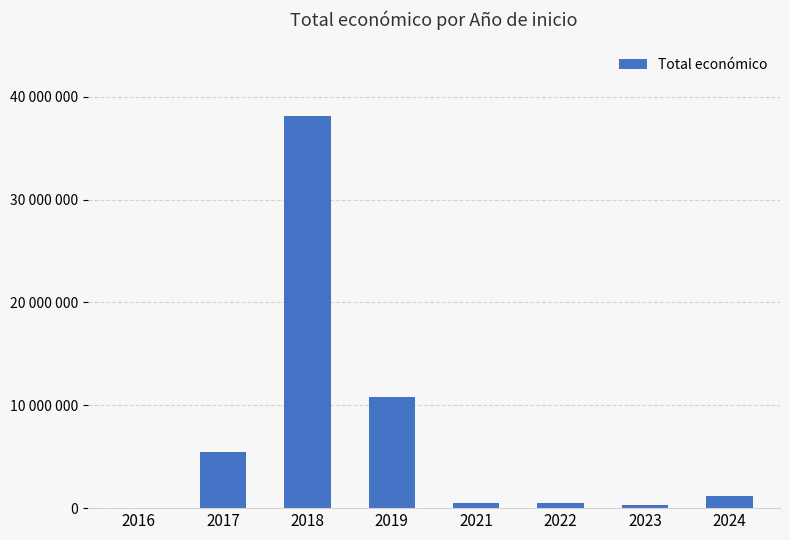

Between 2017 and 2023, which is larger?

2017